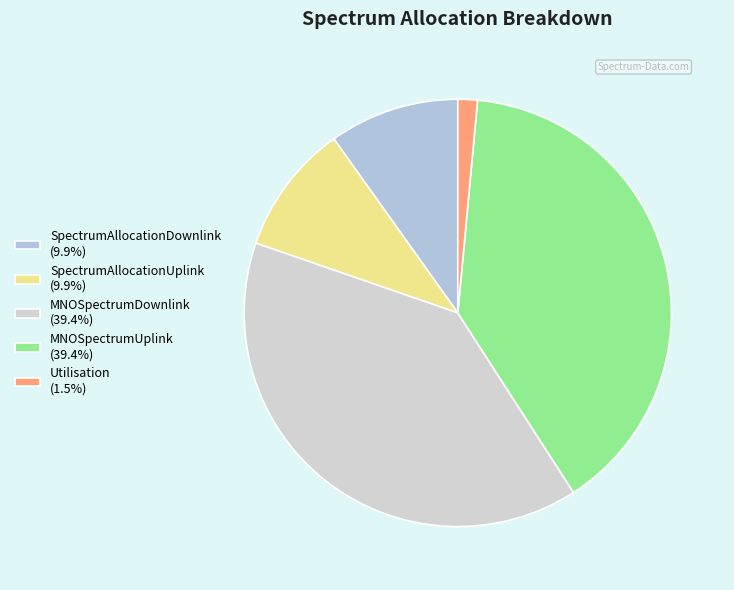

What is the largest slice in the pie chart?

MNOSpectrumDownlink